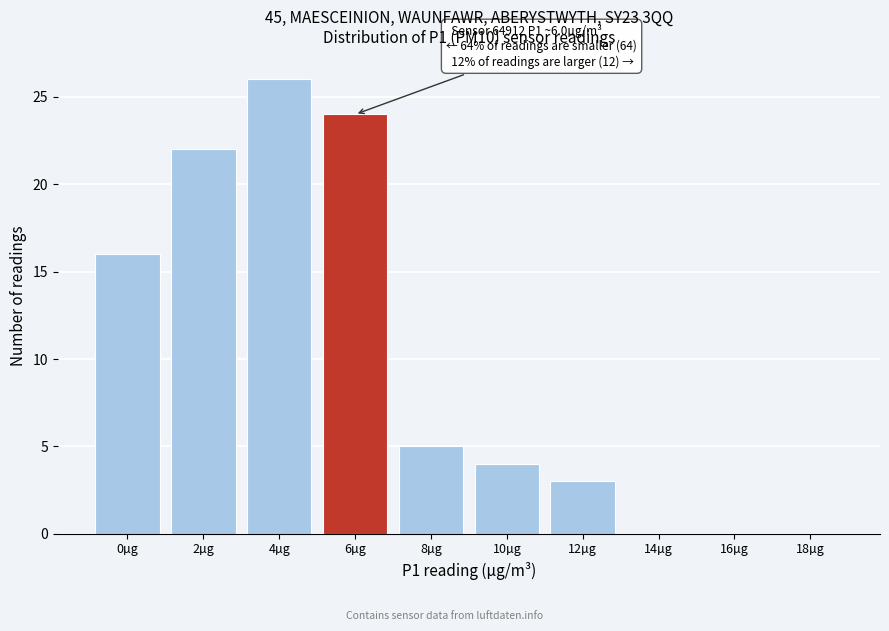

Reading right to left, list all the values displayed in this chart.

18µg=0	16µg=0	14µg=0	12µg=3	10µg=4	8µg=5	6µg=24	4µg=26	2µg=22	0µg=16